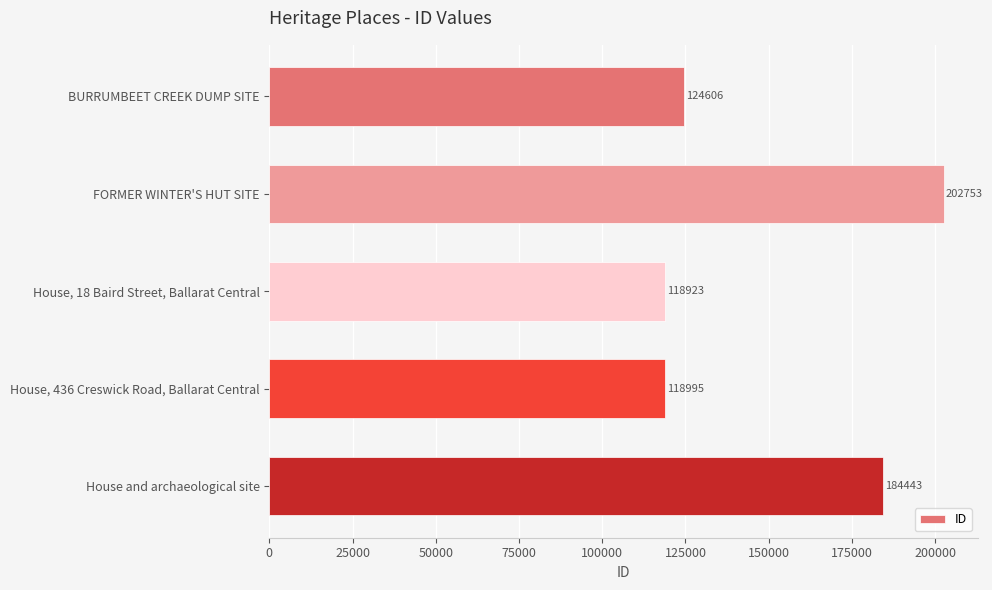

Reading top to bottom, what are all the values shown in this chart?

124606	202753	118923	118995	184443